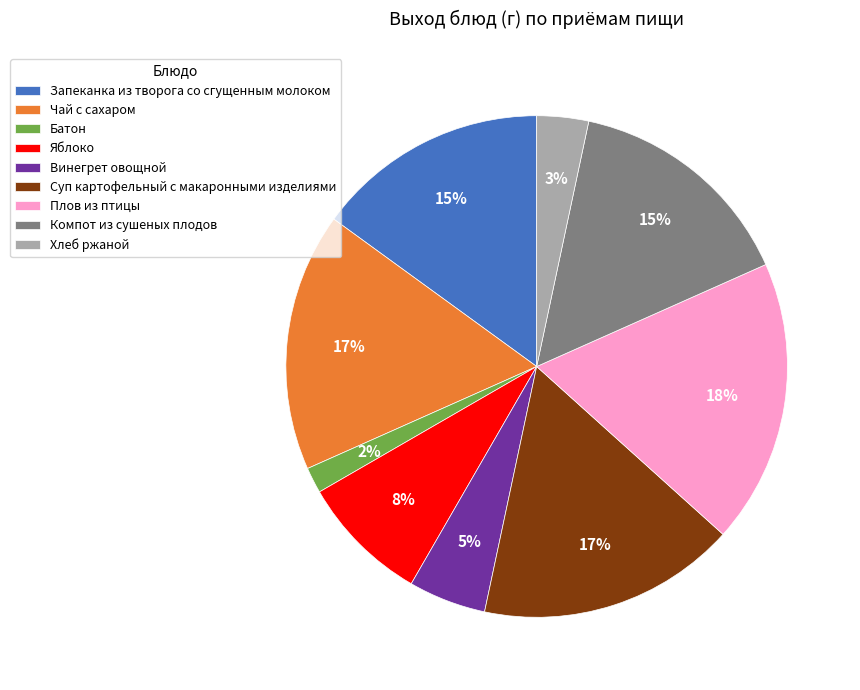

To the nearest percent, what is the difference between the Запеканка из творога со сгущенным молоком and Хлеб ржаной slice percentages?

12%